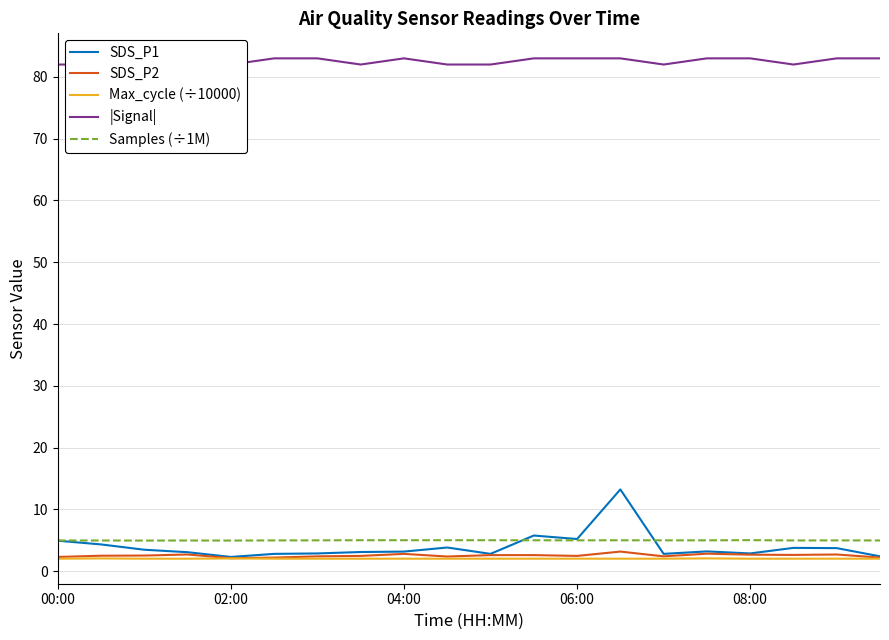

At how many categories does at least one series exceed 76?

20